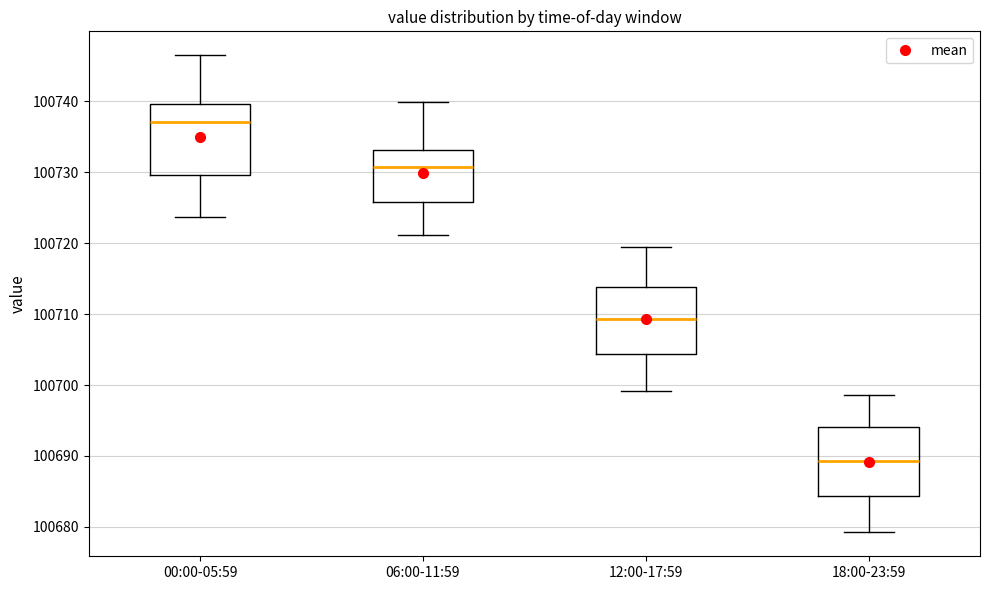

Reading left to right, transcribe this box plot: for each box, give where its median line is, the range the box spans, and where its two whiskers end, as read against the y-axis. The values are not printed on the chart, so give them approximately, as read against the axis.

00:00-05:59: median 100737, box 100730 to 100740, whiskers 100724 to 100747
06:00-11:59: median 100731, box 100726 to 100733, whiskers 100721 to 100740
12:00-17:59: median 100709, box 100704 to 100714, whiskers 100699 to 100720
18:00-23:59: median 100689, box 100684 to 100694, whiskers 100679 to 100699